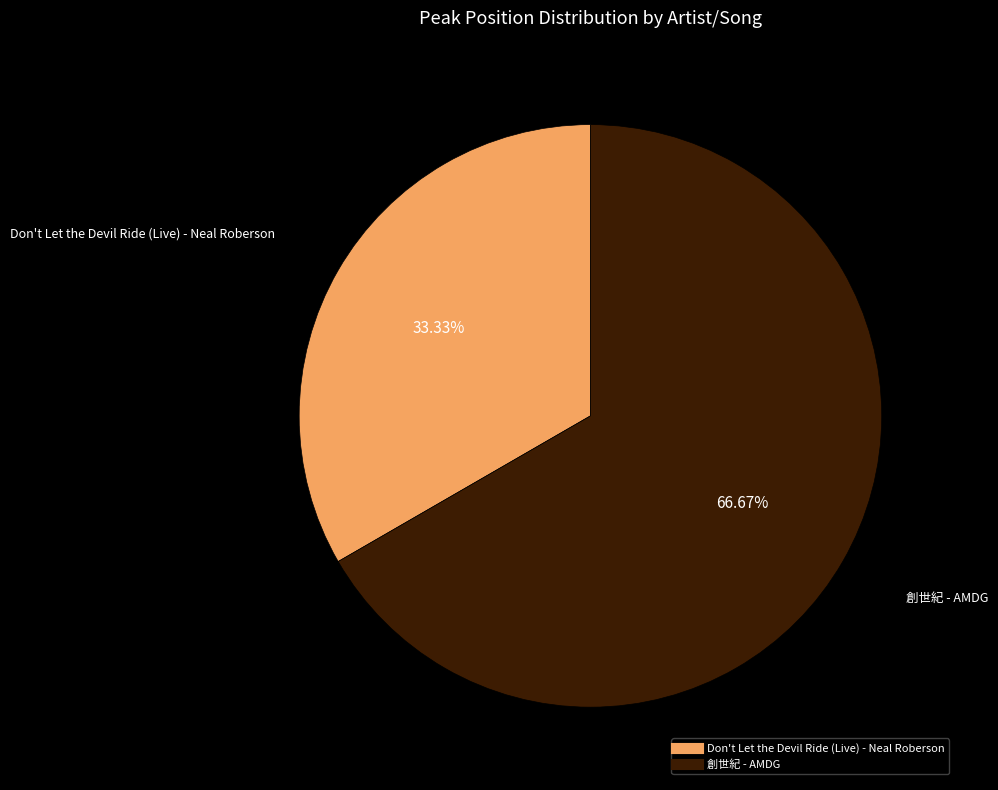

What percentage is the 創世紀 - AMDG slice, to the nearest percent?

67%